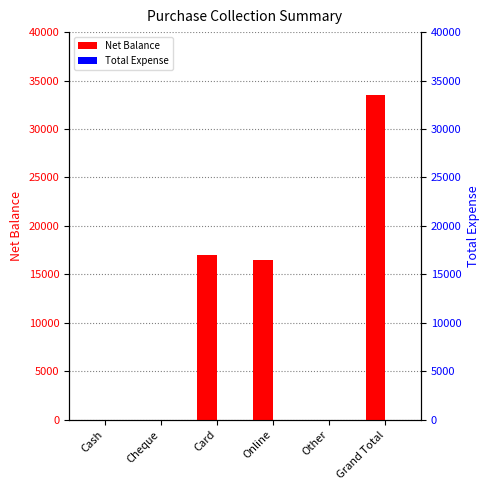

How many series are shown in this chart?

2